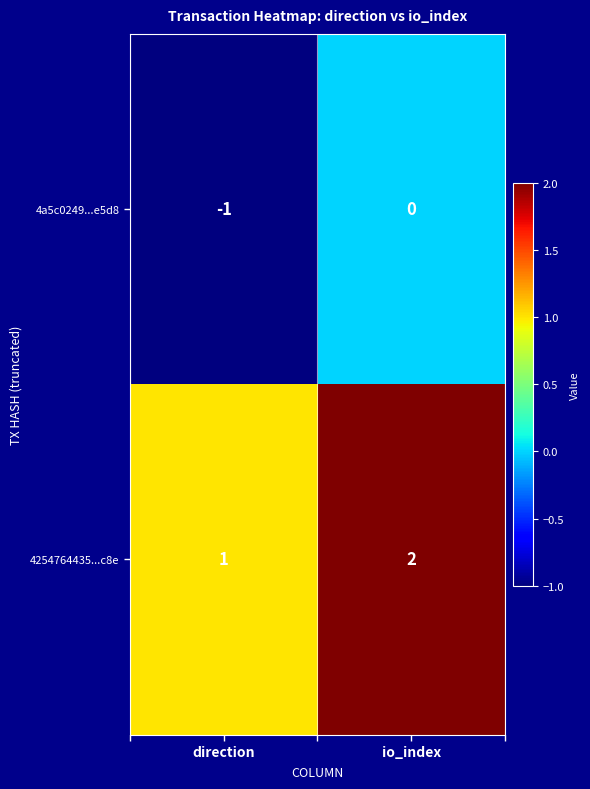

Rank the series by their average value, from highest to lowest.

4254764435...c8e, 4a5c0249...e5d8